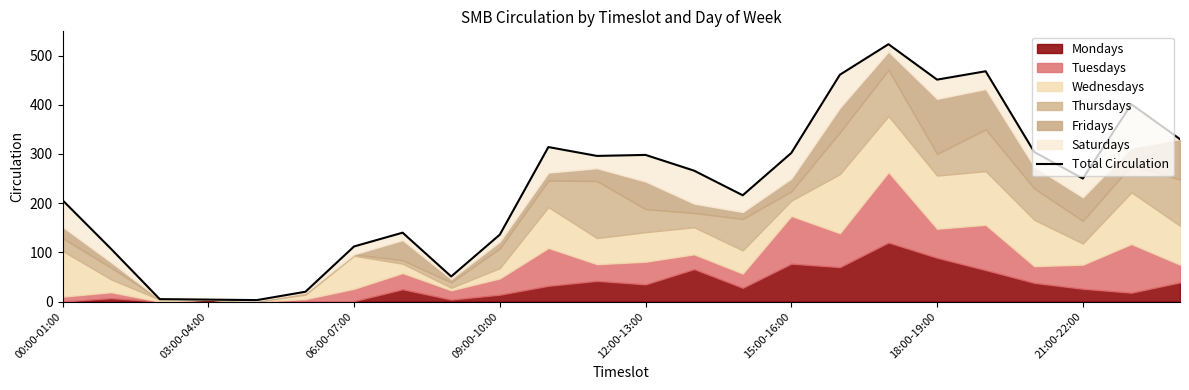

Which has a higher value, 03:00-04:00 or 18:00-19:00?

18:00-19:00